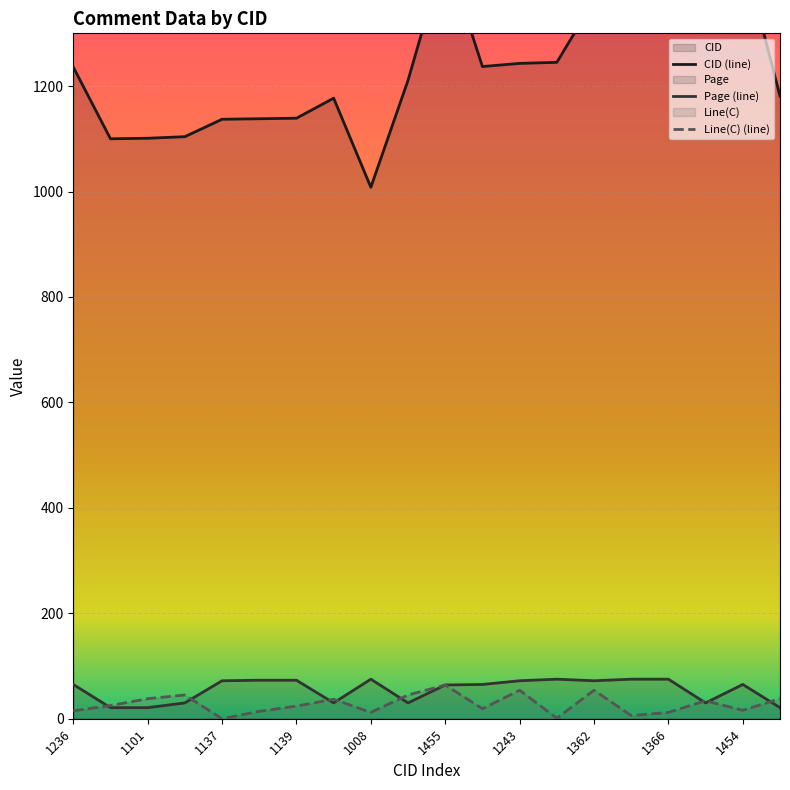

What is the difference between the Line(C) values at 1211 and 1181?

7